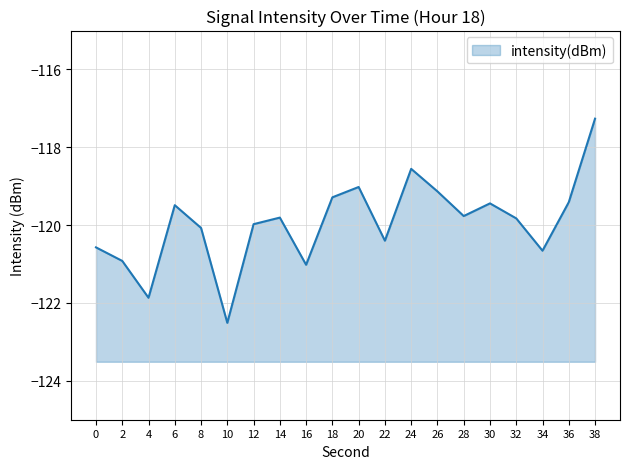

Reading right to left, transcribe all the data shown in this chart.

-117.3	-119.4	-120.7	-119.8	-119.4	-119.8	-119.1	-118.6	-120.4	-119.0	-119.3	-121.0	-119.8	-120.0	-122.5	-120.1	-119.5	-121.9	-120.9	-120.6